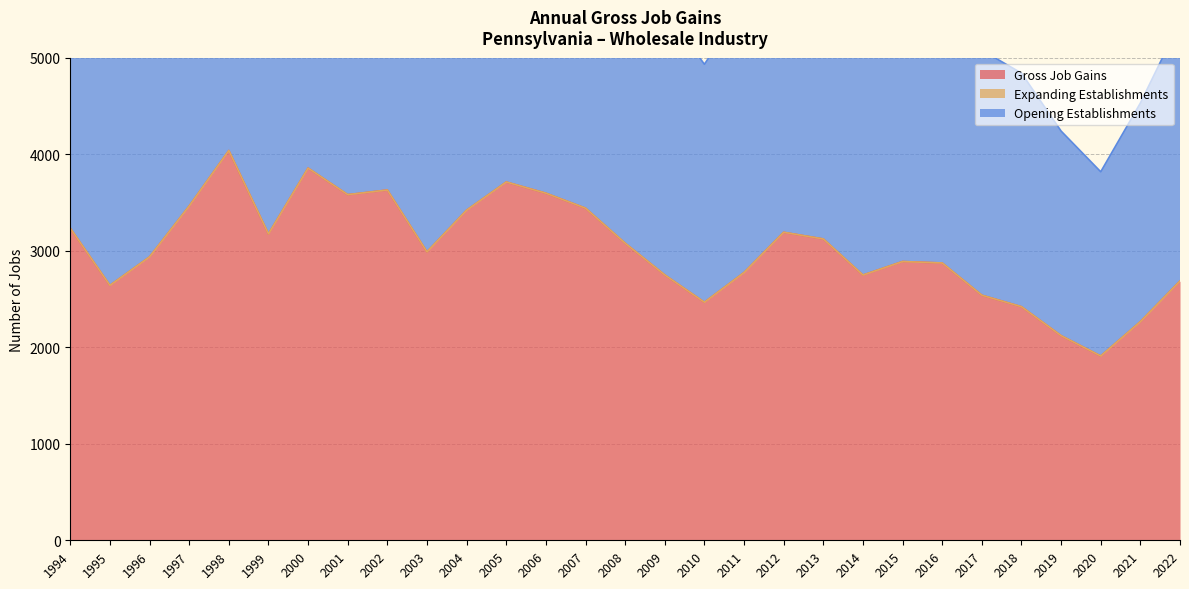

In Gross Job Gains, how many points are lower than both neighbors (excluding endpoints)?

7